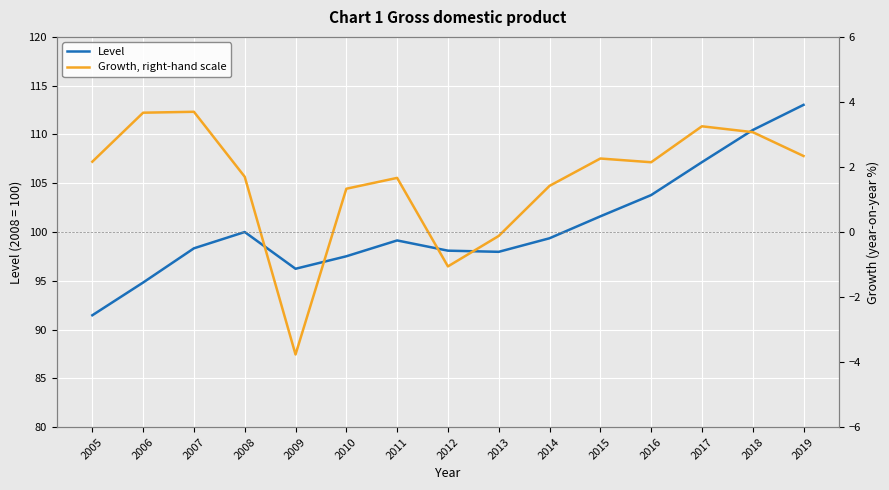

Is the value of Level at 2019 greater than the value of Growth, right-hand scale at 2014?

Yes